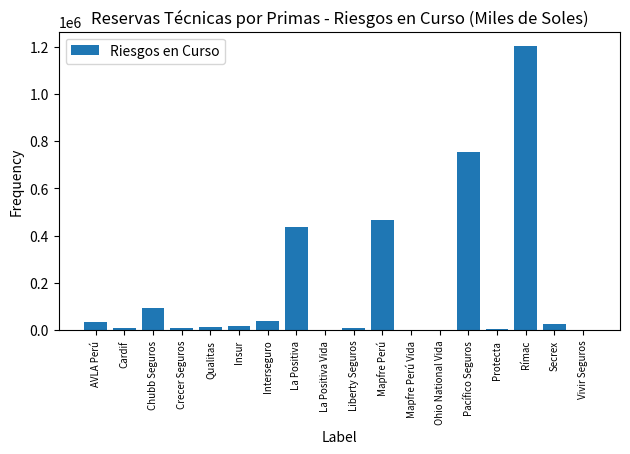

The chart shows a value of 182929.6 at La Positiva. True or false?

False